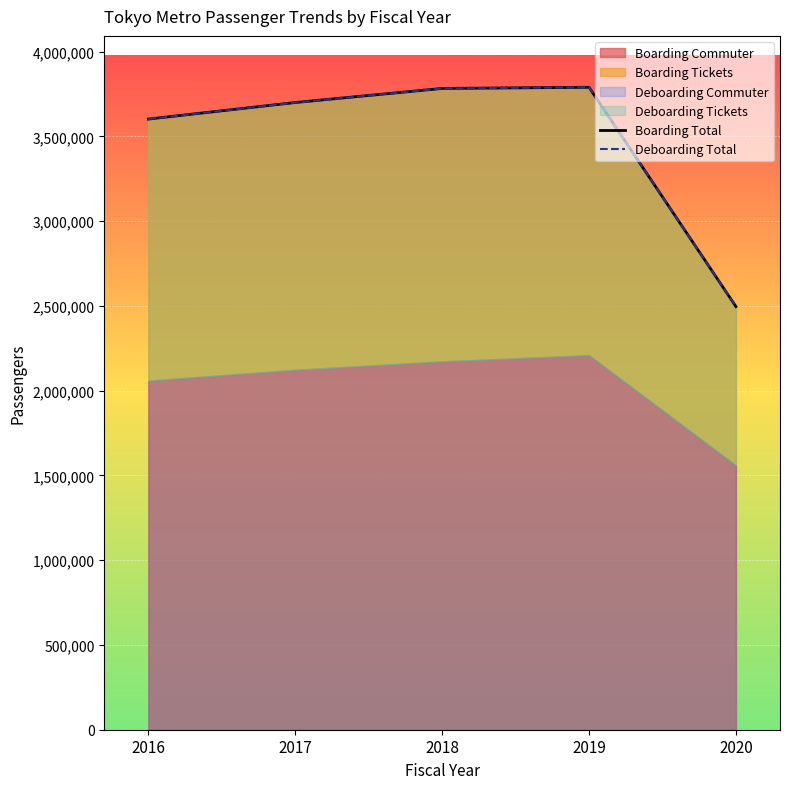

Read the Deboarding Total value at 2018, to the nearest 10.

3782570